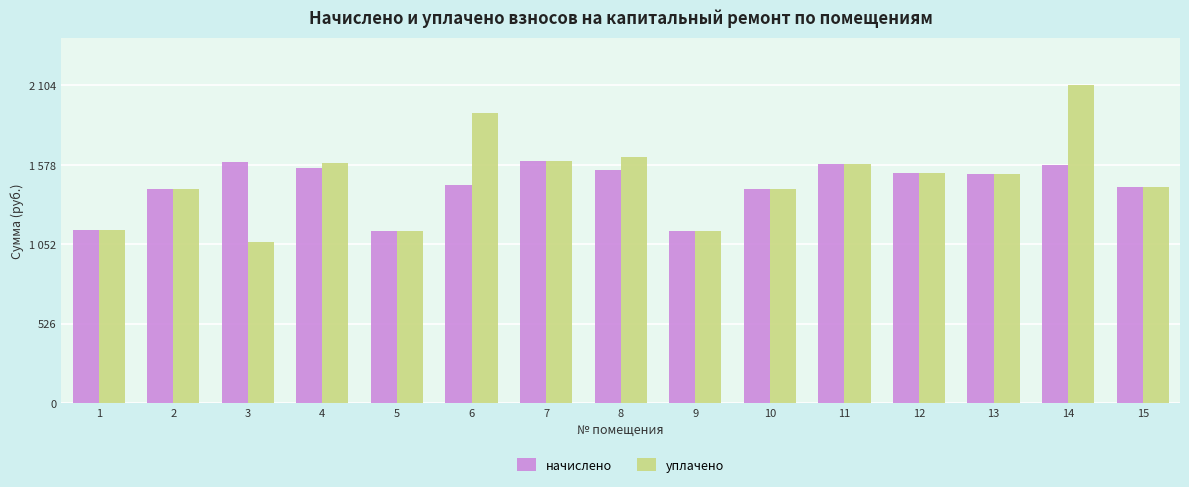

At how many categories does at least one series exceed 1335?

12